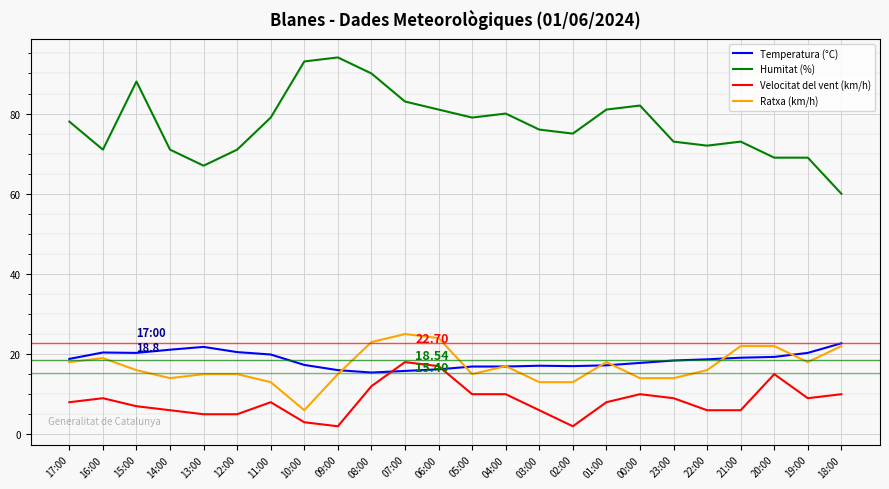

Where does the Temperatura (°C) series first go above 18?

17:00